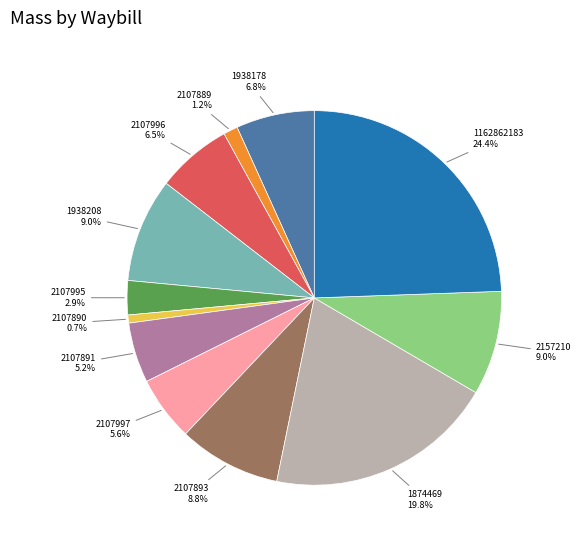

Is there any slice that represents more than half of the pie?

No